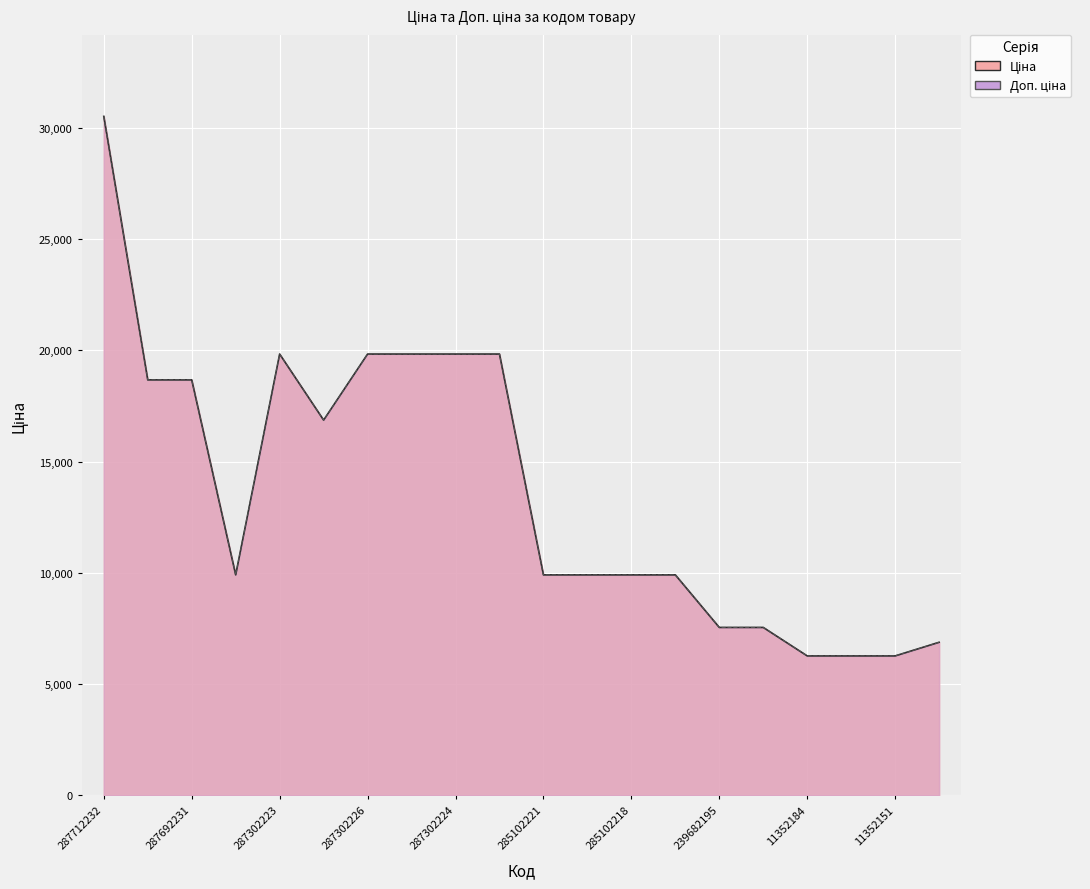

True or false: Доп. ціна and Ціна intersect in this chart.

False